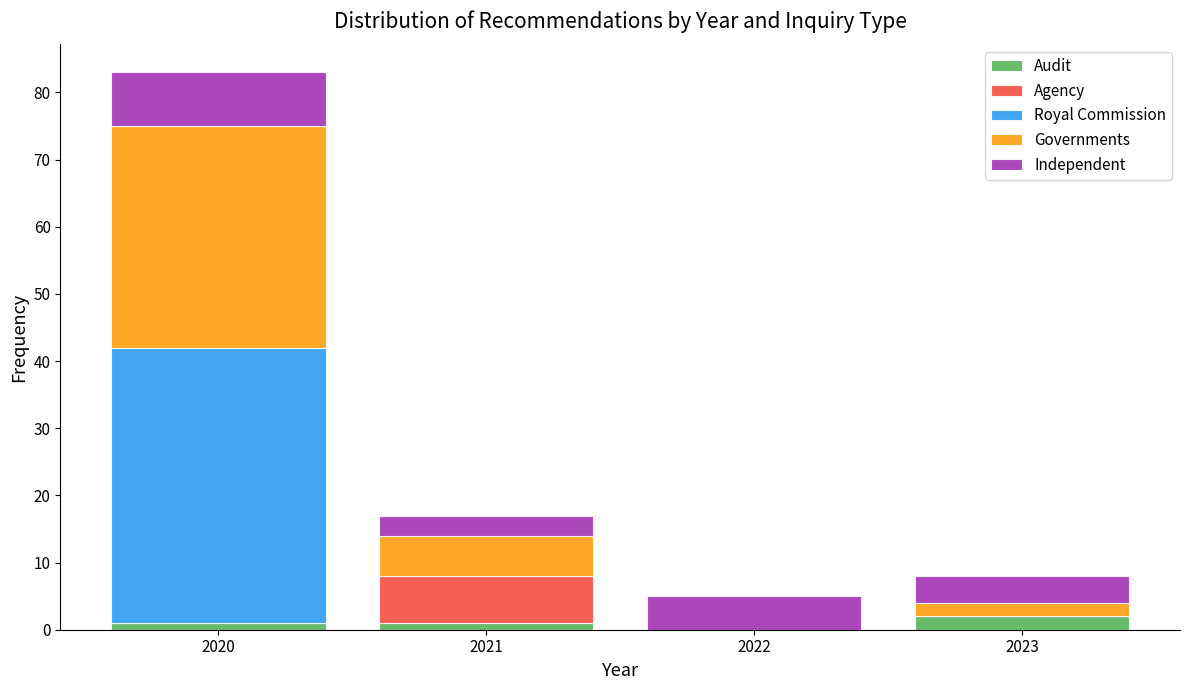

Reading left to right, transcribe this chart: for each stacked bar, give the range it covers on the x-axis and its total height. The values are not printed on the chart, so give them approximately, as read against the axis.

2019.5 to 2020.5: 83
2020.5 to 2021.5: 17
2021.5 to 2022.5: 5
2022.5 to 2023.5: 8